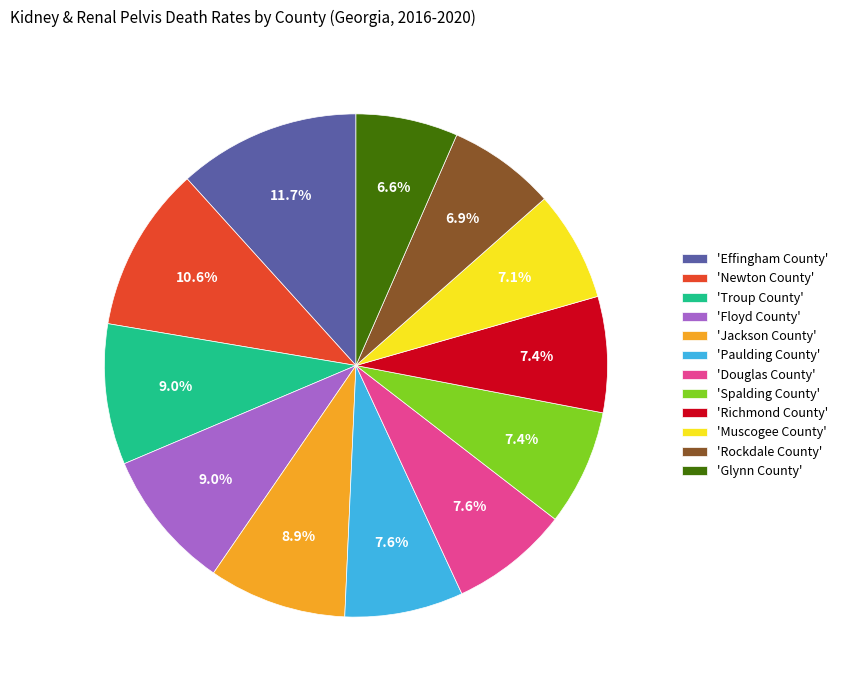

What is the largest slice in the pie chart?

'Effingham County'